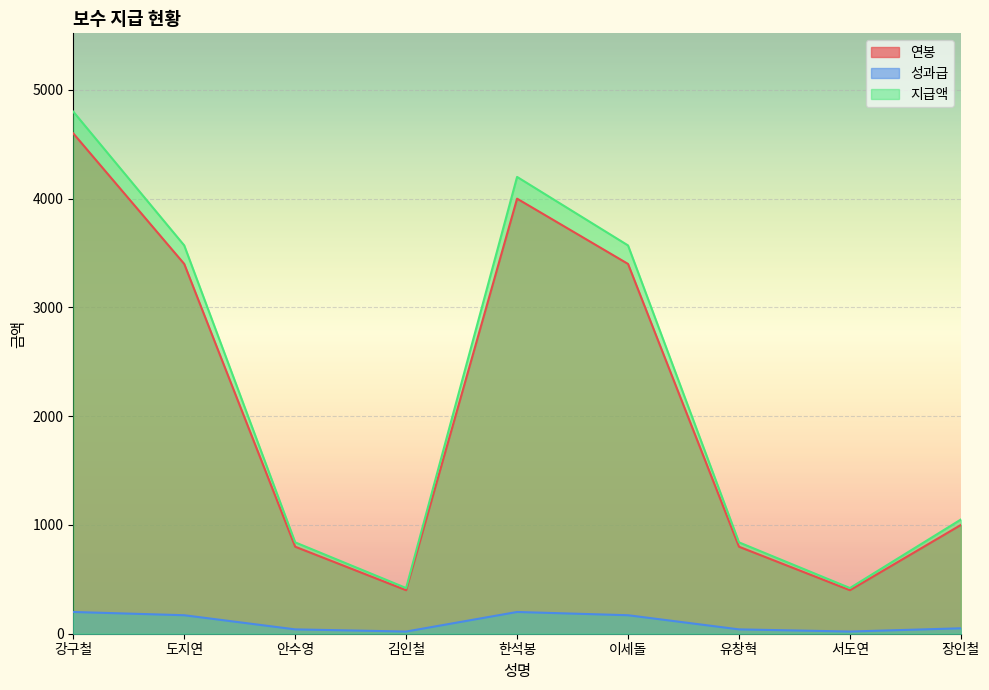

At which label does 연봉 reach its peak?

강구철